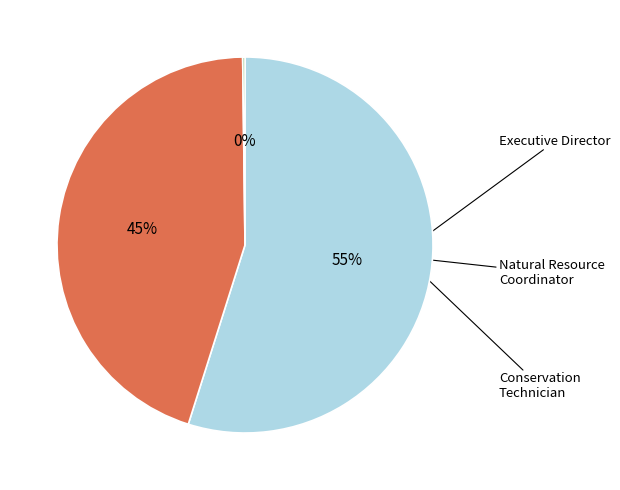

How many segments does this pie chart have?

3